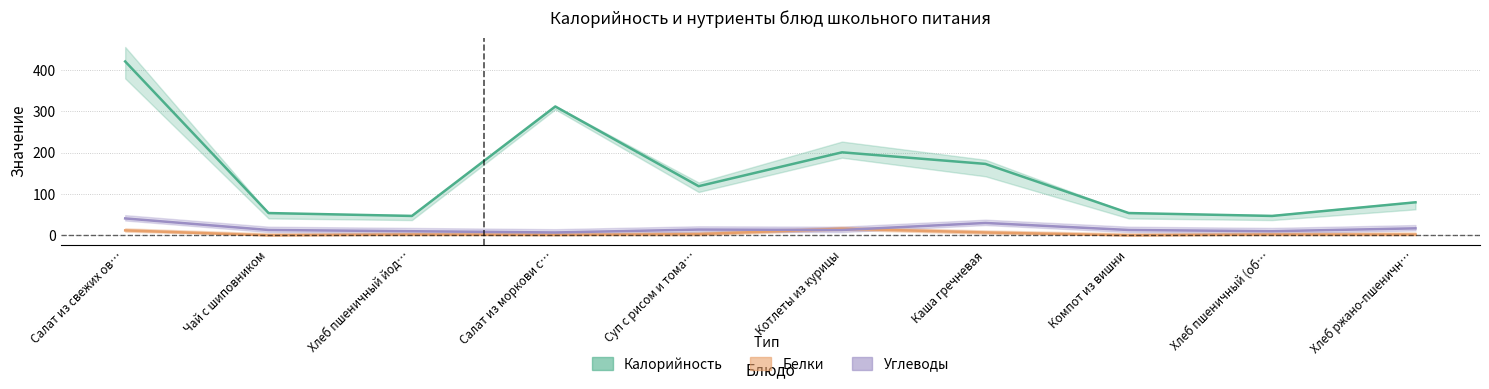

What is the sum of the Белки values at Хлеб пшеничный (об… and Хлеб ржано-пшеничн…?

4